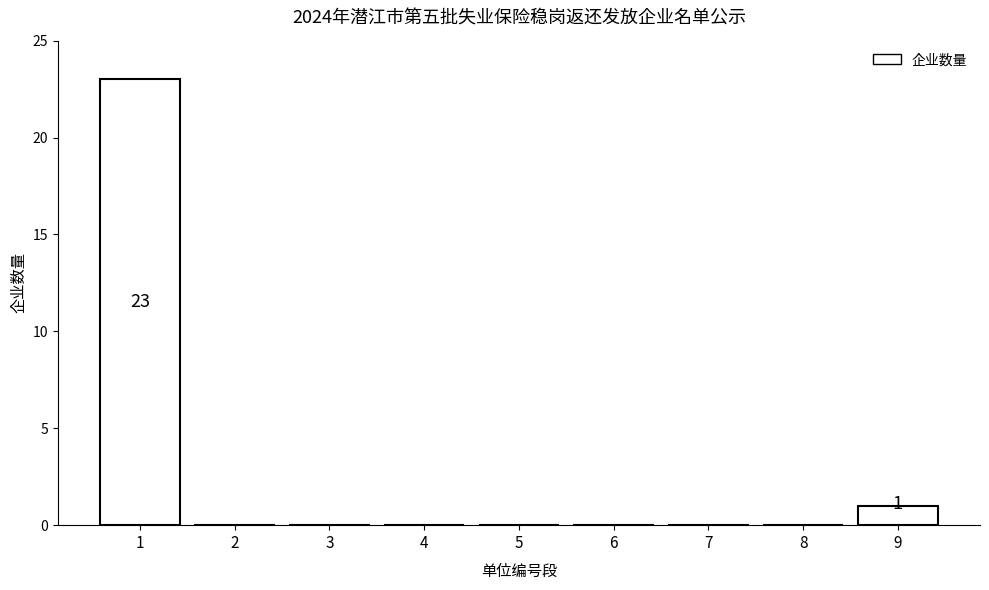

Reading right to left, extract all data points from this chart.

9=1	8=0	7=0	6=0	5=0	4=0	3=0	2=0	1=23